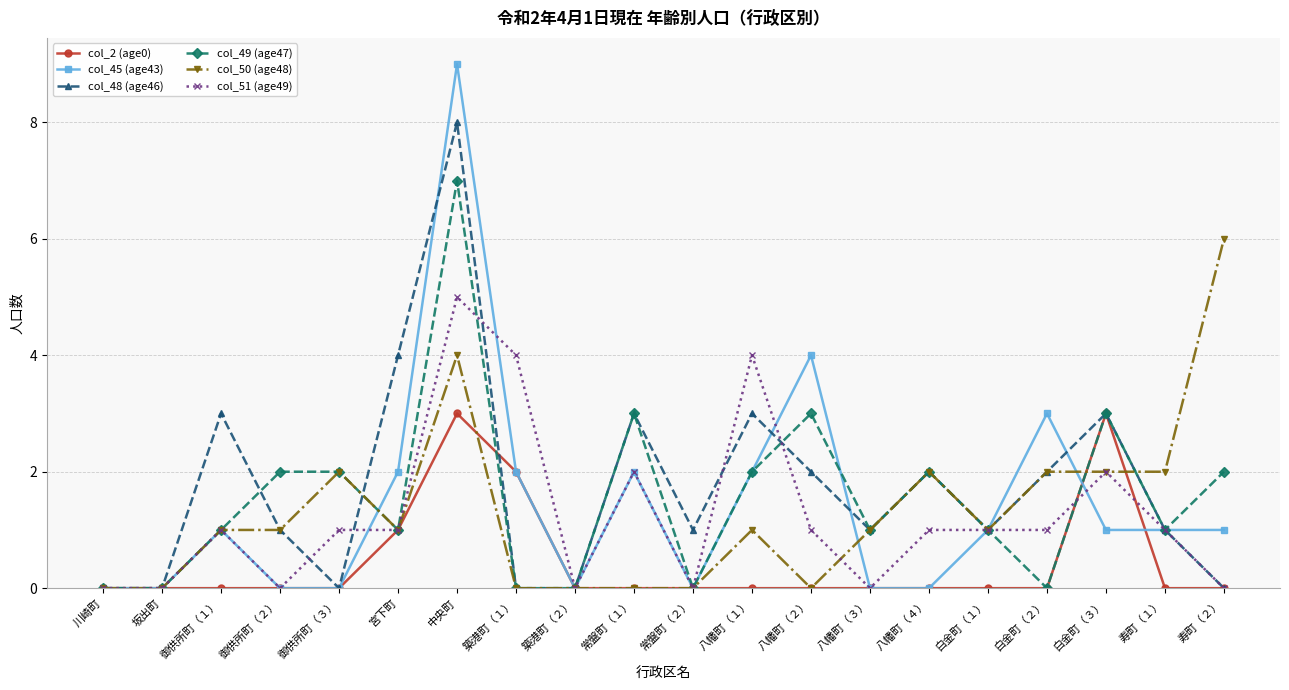

What is the total value across all series at 白金町（２）?

8